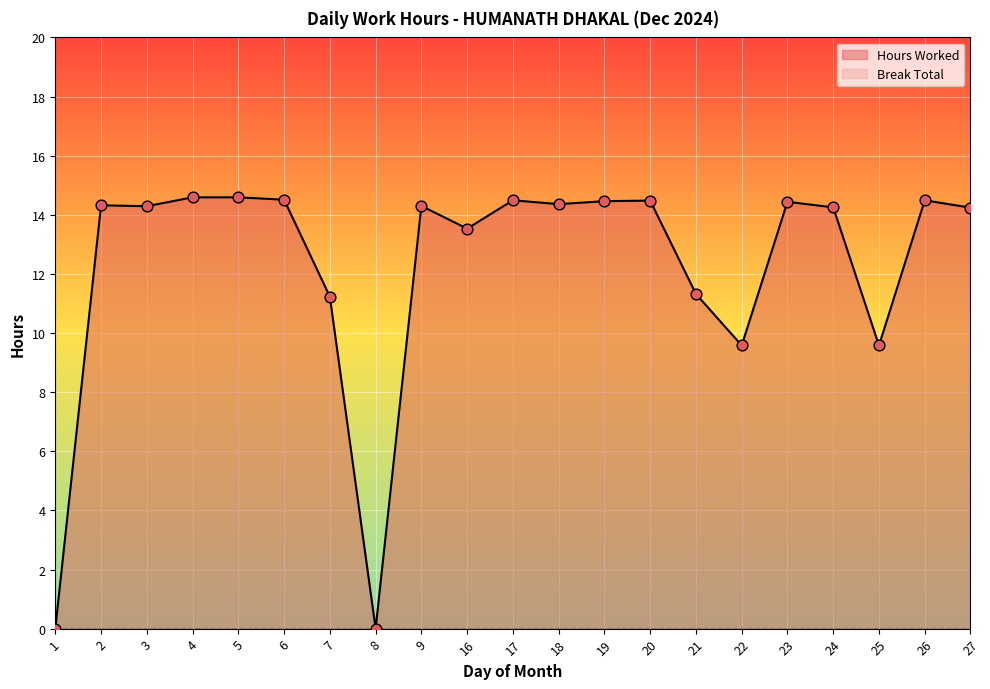

Which has a higher value, 19 or 4?

4